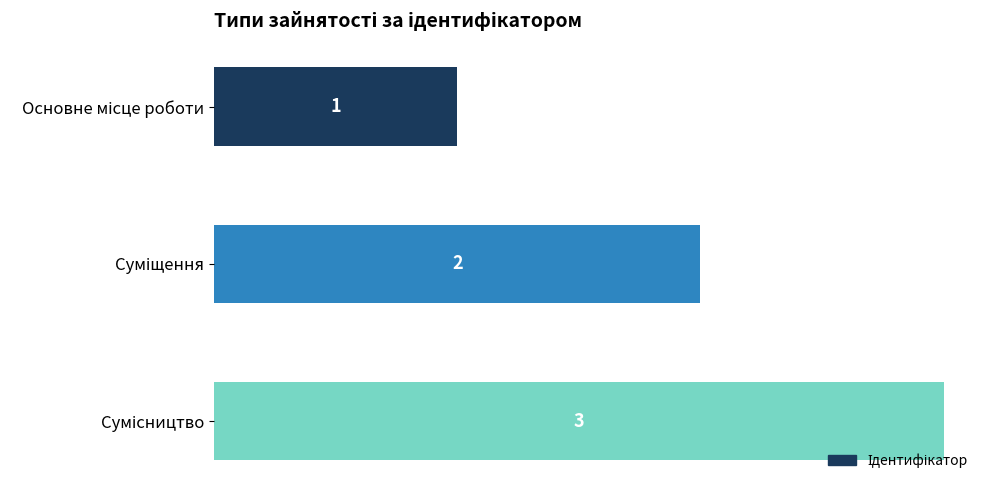

What is the smallest value displayed?

1